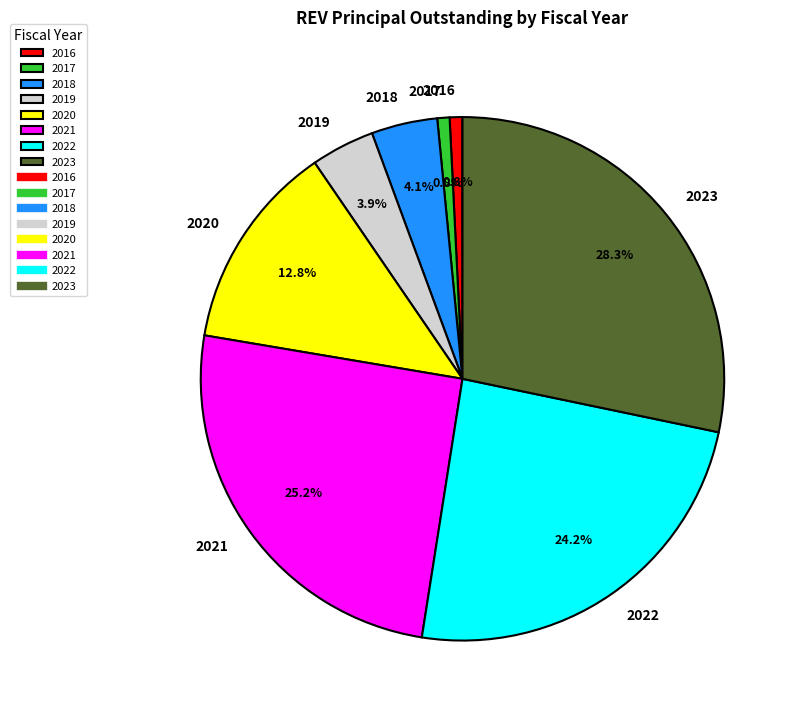

Is 2017 the majority of the pie?

No